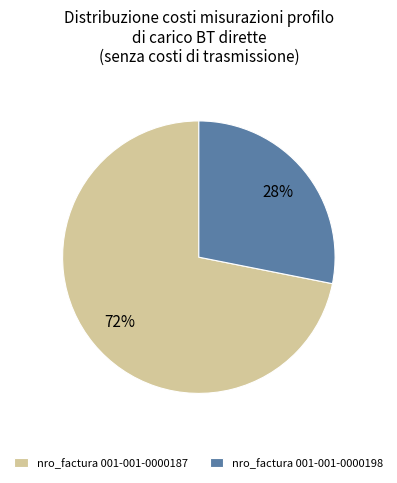

To the nearest percent, what percentage of the pie is nro_factura 001-001-0000187?

72%